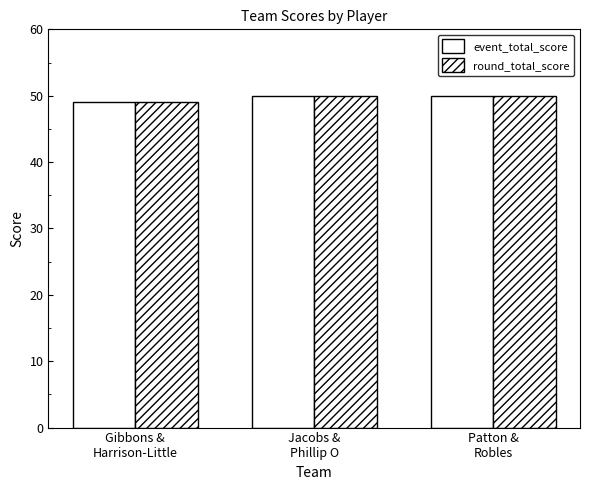

How many bars are there in total?

6